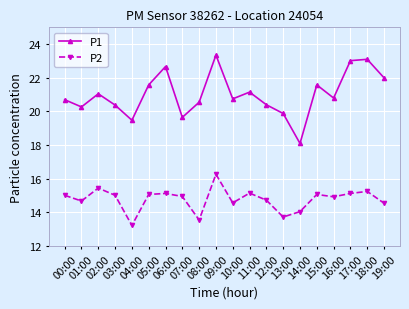

At which category does the chart reach its peak across all series?

09:00